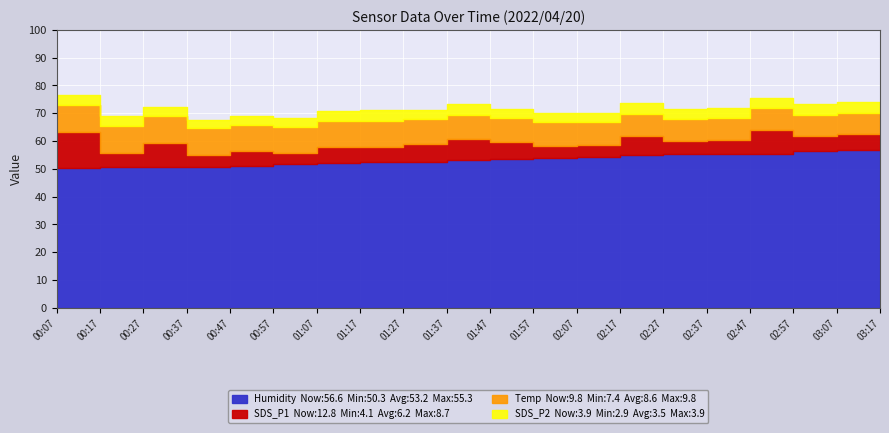

What is the sum of the SDS_P2 values at 00:17 and 02:17?

7.4